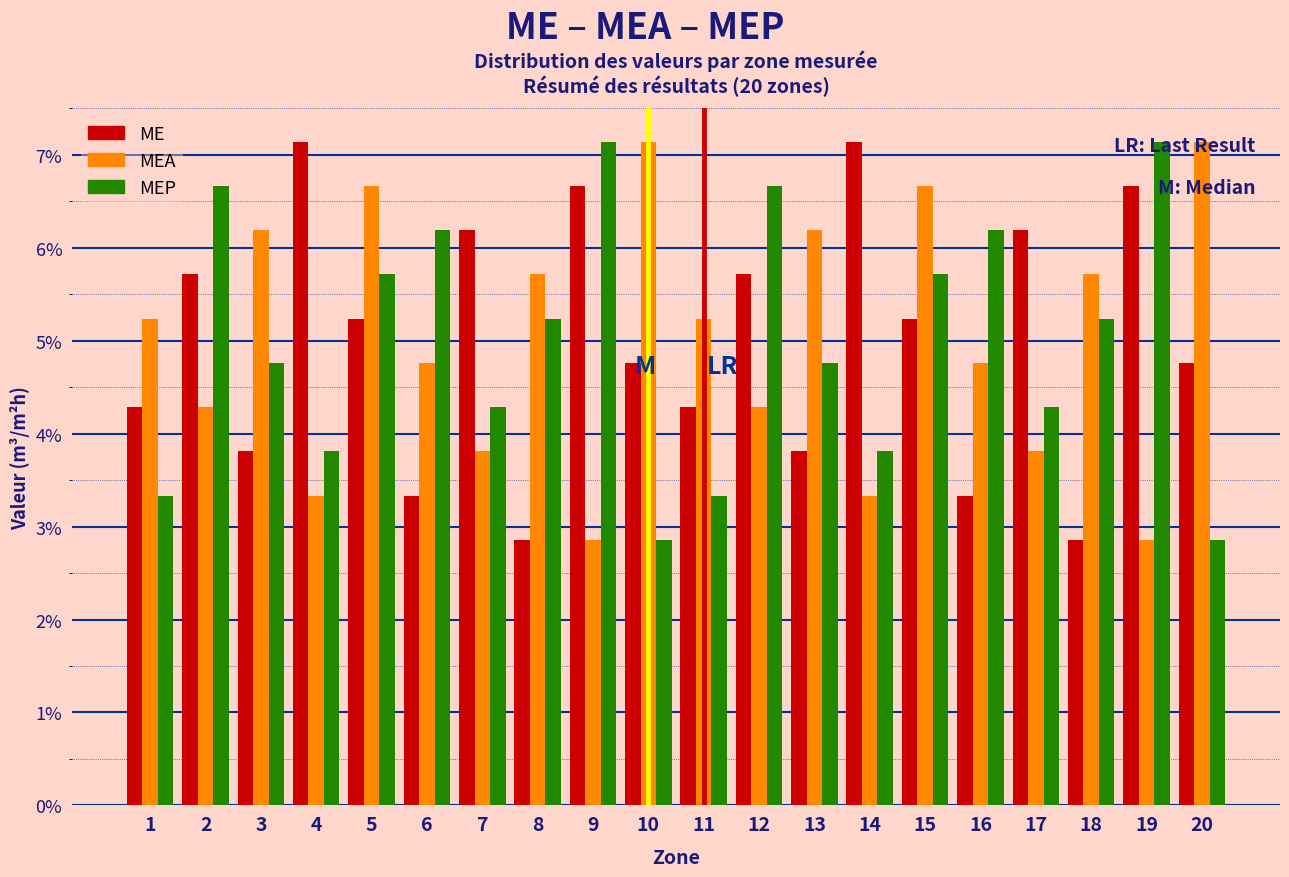

What is the smallest value displayed?

2.9